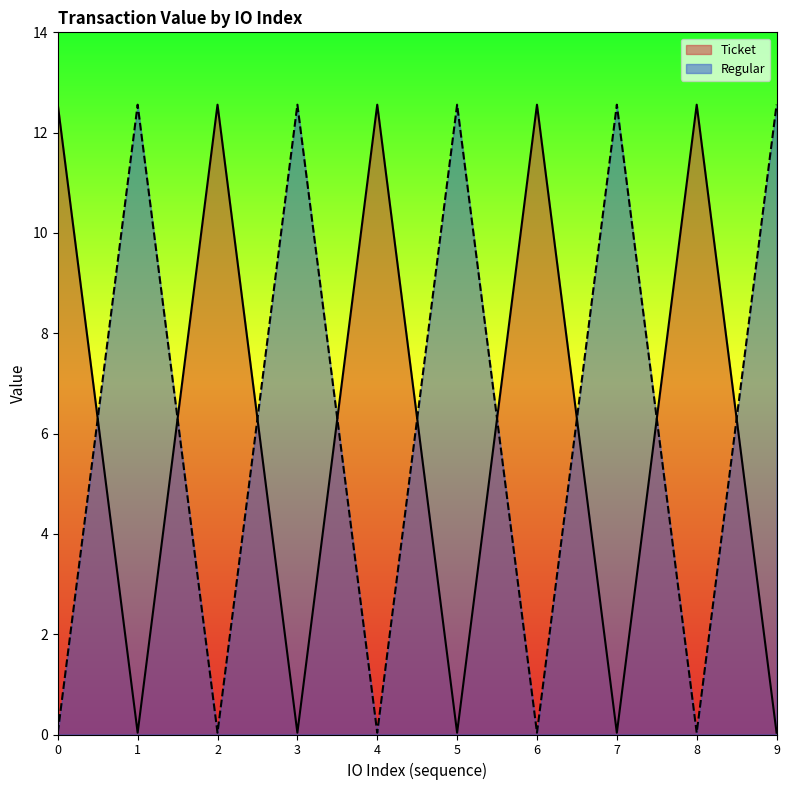

How many times do Ticket and Regular cross each other?

9